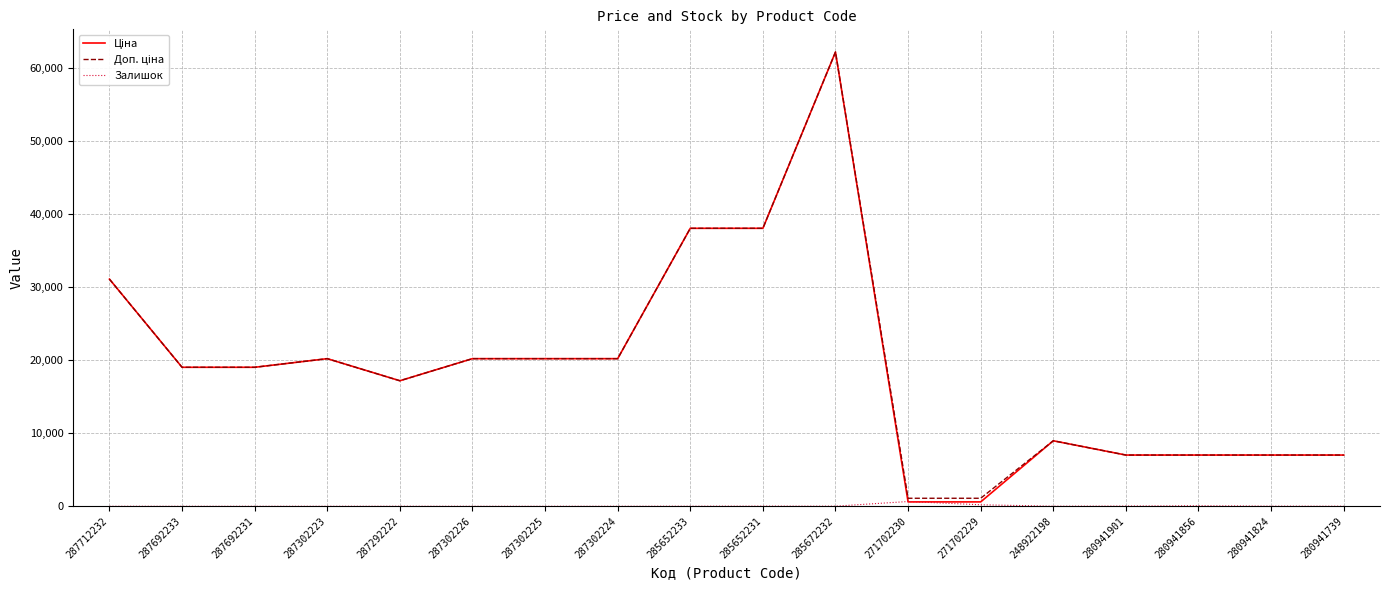

Which label corresponds to the largest value in the chart?

285672232